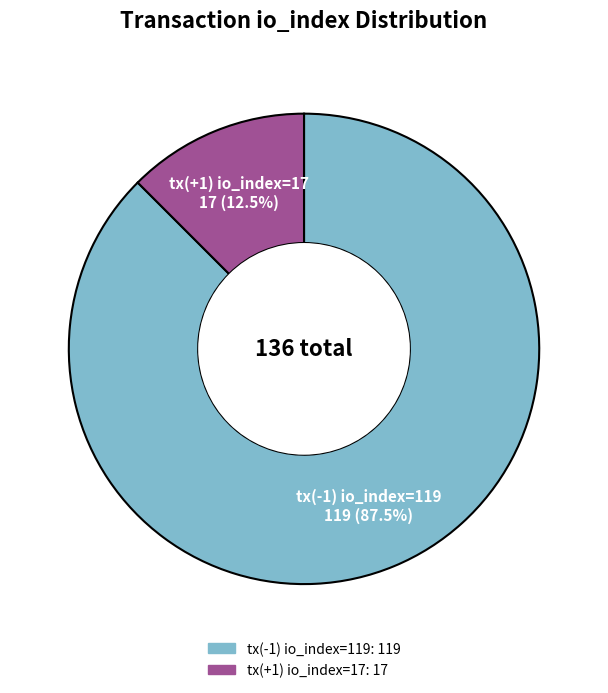

True or false: tx(+1) io_index=17 accounts for 21% of the total.

False